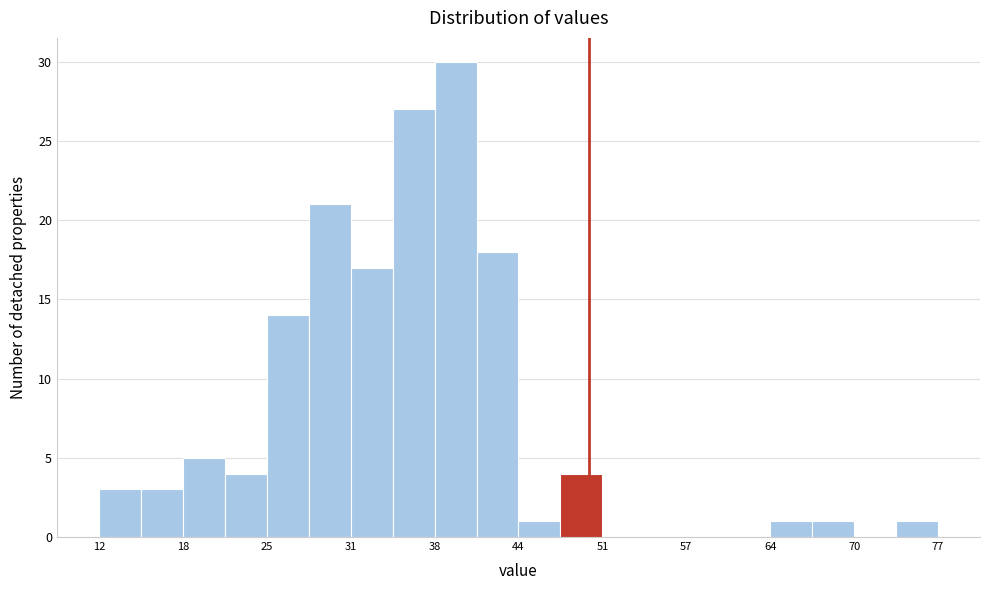

Around what value on the x-axis is the tallest bar? Give the approximate position of its centre, as read against the axis.

40